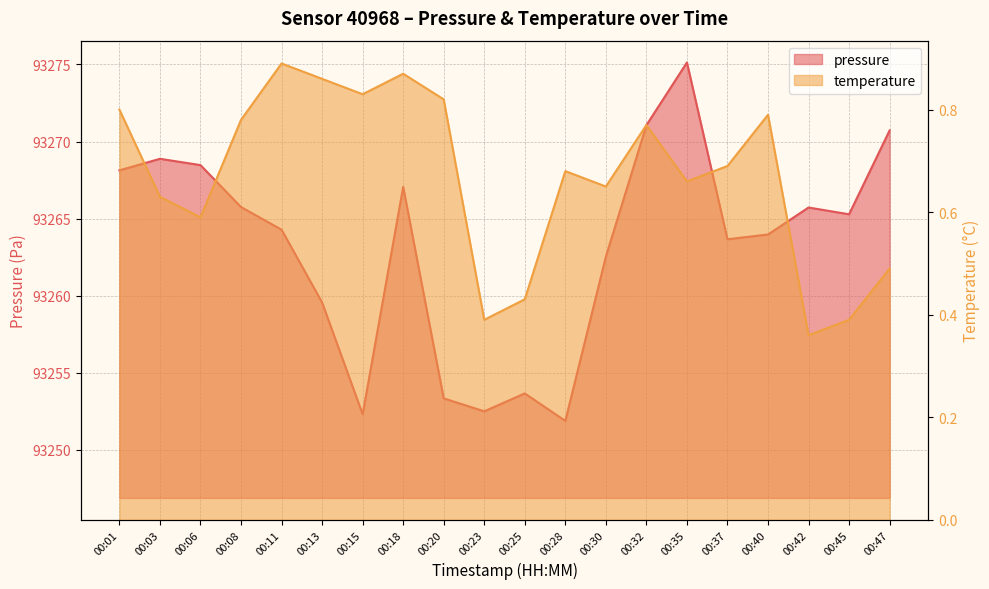

What is the highest value of the temperature series?

0.9